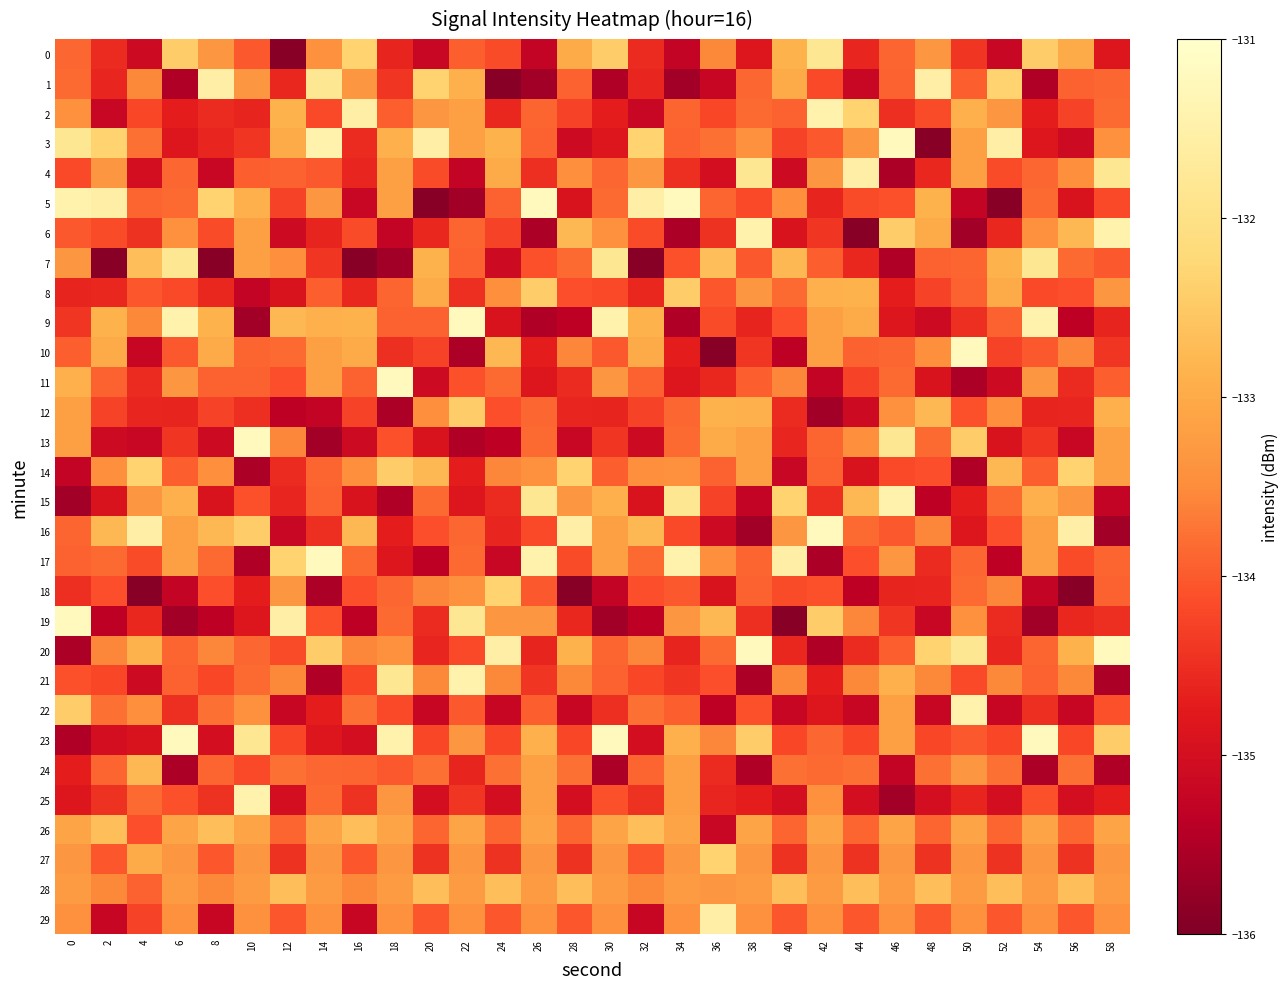

Reading right to left, extract all data points from this chart.

0: 58=-134.8	56=-133.0	54=-132.4	52=-135.2	50=-134.4	48=-133.3	46=-133.9	44=-134.6	42=-131.8	40=-132.9	38=-134.8	36=-133.6	34=-135.3	32=-134.5	30=-132.4	28=-133.0	26=-135.3	24=-134.2	22=-134.0	20=-135.2	18=-134.6	16=-132.3	14=-133.4	12=-135.9	10=-134.0	8=-133.3	6=-132.4	4=-135.1	2=-134.5	0=-133.9
1: 58=-133.9	56=-133.9	54=-135.5	52=-132.3	50=-134.0	48=-131.5	46=-133.9	44=-135.2	42=-134.2	40=-133.0	38=-133.9	36=-135.2	34=-135.6	32=-134.6	30=-135.5	28=-133.9	26=-135.6	24=-135.9	22=-132.9	20=-132.3	18=-134.4	16=-133.3	14=-131.8	12=-134.6	10=-133.3	8=-131.5	6=-135.5	4=-133.6	2=-134.6	0=-133.8
2: 58=-133.8	56=-134.2	54=-134.7	52=-133.3	50=-132.9	48=-134.2	46=-134.5	44=-132.3	42=-131.5	40=-133.9	38=-133.8	36=-134.2	34=-133.9	32=-135.2	30=-134.7	28=-134.2	26=-133.9	24=-134.6	22=-133.2	20=-133.3	18=-134.0	16=-131.5	14=-134.2	12=-132.9	10=-134.6	8=-134.5	6=-134.7	4=-134.2	2=-135.2	0=-133.4
3: 58=-133.4	56=-135.1	54=-134.8	52=-131.5	50=-133.2	48=-135.9	46=-131.2	44=-133.3	42=-134.0	40=-134.2	38=-133.4	36=-133.8	34=-133.9	32=-132.3	30=-134.8	28=-135.1	26=-133.9	24=-132.9	22=-133.2	20=-131.5	18=-132.9	16=-134.5	14=-131.5	12=-133.0	10=-134.4	8=-134.6	6=-134.8	4=-133.8	2=-132.3	0=-131.8
4: 58=-131.8	56=-133.4	54=-133.9	52=-134.2	50=-133.2	48=-134.6	46=-135.5	44=-131.5	42=-133.3	40=-135.1	38=-131.8	36=-135.0	34=-134.5	32=-133.3	30=-133.9	28=-133.4	26=-134.5	24=-133.0	22=-135.3	20=-134.2	18=-133.2	16=-134.6	14=-134.0	12=-133.9	10=-134.0	8=-135.2	6=-133.9	4=-135.0	2=-133.3	0=-134.2
5: 58=-134.2	56=-134.9	54=-133.8	52=-135.9	50=-135.3	48=-132.9	46=-134.1	44=-134.2	42=-134.6	40=-133.4	38=-134.2	36=-133.9	34=-131.2	32=-131.5	30=-133.8	28=-134.9	26=-131.2	24=-133.9	22=-135.6	20=-135.9	18=-133.2	16=-135.2	14=-133.3	12=-134.2	10=-132.9	8=-132.3	6=-133.8	4=-133.9	2=-131.5	0=-131.5
6: 58=-131.5	56=-132.8	54=-133.4	52=-134.6	50=-135.6	48=-133.0	46=-132.4	44=-135.9	42=-134.4	40=-134.9	38=-131.5	36=-134.4	34=-135.5	32=-134.2	30=-133.4	28=-132.8	26=-135.5	24=-134.2	22=-133.9	20=-134.6	18=-135.3	16=-134.2	14=-134.6	12=-135.1	10=-133.2	8=-134.2	6=-133.4	4=-134.4	2=-134.2	0=-134.0
7: 58=-134.0	56=-133.8	54=-131.8	52=-132.9	50=-133.9	48=-133.9	46=-135.5	44=-134.6	42=-134.0	40=-132.8	38=-134.0	36=-132.7	34=-134.1	32=-135.9	30=-131.8	28=-133.8	26=-134.1	24=-135.1	22=-133.9	20=-132.9	18=-135.6	16=-135.9	14=-134.4	12=-133.4	10=-133.2	8=-135.9	6=-131.8	4=-132.7	2=-135.9	0=-133.3
8: 58=-133.3	56=-134.1	54=-134.2	52=-133.0	50=-133.9	48=-134.2	46=-134.7	44=-132.9	42=-132.9	40=-133.8	38=-133.3	36=-134.0	34=-132.4	32=-134.6	30=-134.2	28=-134.1	26=-132.4	24=-133.4	22=-134.5	20=-133.0	18=-133.9	16=-134.6	14=-134.0	12=-134.9	10=-135.3	8=-134.6	6=-134.2	4=-134.0	2=-134.6	0=-134.6
9: 58=-134.6	56=-135.3	54=-131.5	52=-133.9	50=-134.5	48=-135.1	46=-134.8	44=-133.0	42=-133.2	40=-134.1	38=-134.6	36=-134.2	34=-135.5	32=-132.9	30=-131.5	28=-135.3	26=-135.5	24=-134.9	22=-131.2	20=-133.9	18=-133.9	16=-132.9	14=-132.9	12=-132.8	10=-135.6	8=-132.9	6=-131.5	4=-133.6	2=-132.9	0=-134.4
10: 58=-134.4	56=-133.6	54=-134.0	52=-134.2	50=-131.2	48=-133.4	46=-133.9	44=-133.9	42=-133.2	40=-135.3	38=-134.4	36=-135.9	34=-134.7	32=-133.0	30=-134.0	28=-133.6	26=-134.7	24=-132.8	22=-135.5	20=-134.2	18=-134.5	16=-133.0	14=-133.2	12=-133.8	10=-133.9	8=-133.0	6=-134.0	4=-135.2	2=-133.0	0=-134.0
11: 58=-134.0	56=-134.5	54=-133.3	52=-135.1	50=-135.5	48=-134.9	46=-133.8	44=-134.2	42=-135.3	40=-133.6	38=-134.0	36=-134.6	34=-134.8	32=-133.9	30=-133.3	28=-134.5	26=-134.8	24=-133.8	22=-134.1	20=-135.1	18=-131.2	16=-133.9	14=-133.2	12=-134.1	10=-133.9	8=-133.9	6=-133.3	4=-134.5	2=-133.9	0=-132.9
12: 58=-132.9	56=-134.6	54=-134.6	52=-133.4	50=-134.1	48=-132.8	46=-133.4	44=-135.1	42=-135.6	40=-134.5	38=-132.9	36=-132.9	34=-133.9	32=-134.2	30=-134.6	28=-134.6	26=-133.9	24=-134.1	22=-132.4	20=-133.4	18=-135.5	16=-134.2	14=-135.3	12=-135.3	10=-134.5	8=-134.2	6=-134.6	4=-134.6	2=-134.2	0=-133.2
13: 58=-133.2	56=-135.2	54=-134.4	52=-134.9	50=-132.4	48=-133.8	46=-131.8	44=-133.4	42=-133.9	40=-134.6	38=-133.2	36=-133.0	34=-133.8	32=-135.1	30=-134.4	28=-135.2	26=-133.8	24=-135.3	22=-135.5	20=-134.9	18=-134.1	16=-135.1	14=-135.6	12=-133.6	10=-131.2	8=-135.1	6=-134.4	4=-135.2	2=-135.1	0=-133.2
14: 58=-133.2	56=-132.3	54=-134.0	52=-132.8	50=-135.5	48=-134.1	46=-134.2	44=-134.9	42=-133.9	40=-135.2	38=-133.2	36=-133.9	34=-133.4	32=-133.4	30=-134.0	28=-132.3	26=-133.4	24=-133.6	22=-134.7	20=-132.8	18=-132.4	16=-133.4	14=-133.9	12=-134.5	10=-135.5	8=-133.4	6=-134.0	4=-132.3	2=-133.4	0=-135.3
15: 58=-135.3	56=-133.3	54=-132.9	52=-133.8	50=-134.7	48=-135.3	46=-131.5	44=-132.8	42=-134.5	40=-132.3	38=-135.3	36=-134.2	34=-131.8	32=-134.9	30=-132.9	28=-133.3	26=-131.8	24=-134.5	22=-134.8	20=-133.8	18=-135.5	16=-134.9	14=-133.9	12=-134.6	10=-134.1	8=-134.9	6=-132.9	4=-133.3	2=-134.9	0=-135.6
16: 58=-135.6	56=-131.5	54=-133.2	52=-134.1	50=-134.8	48=-133.6	46=-134.0	44=-133.8	42=-131.2	40=-133.3	38=-135.6	36=-135.1	34=-134.2	32=-132.8	30=-133.2	28=-131.5	26=-134.2	24=-134.6	22=-133.9	20=-134.1	18=-134.7	16=-132.8	14=-134.5	12=-135.2	10=-132.4	8=-132.8	6=-133.2	4=-131.5	2=-132.8	0=-133.9
17: 58=-133.9	56=-134.2	54=-133.2	52=-135.3	50=-133.9	48=-134.5	46=-133.3	44=-134.1	42=-135.5	40=-131.5	38=-133.9	36=-133.4	34=-131.5	32=-133.8	30=-133.2	28=-134.2	26=-131.5	24=-135.2	22=-133.8	20=-135.3	18=-134.8	16=-133.8	14=-131.2	12=-132.3	10=-135.5	8=-133.8	6=-133.2	4=-134.2	2=-133.8	0=-133.9
18: 58=-133.9	56=-135.9	54=-135.3	52=-133.6	50=-133.8	48=-134.6	46=-134.6	44=-135.3	42=-134.1	40=-134.2	38=-133.9	36=-134.9	34=-134.0	32=-134.1	30=-135.3	28=-135.9	26=-134.0	24=-132.3	22=-133.4	20=-133.6	18=-133.9	16=-134.1	14=-135.5	12=-133.3	10=-134.7	8=-134.1	6=-135.3	4=-135.9	2=-134.1	0=-134.5
19: 58=-134.5	56=-134.6	54=-135.6	52=-134.5	50=-133.4	48=-135.2	46=-134.4	44=-133.6	42=-132.4	40=-135.9	38=-134.5	36=-132.8	34=-133.3	32=-135.3	30=-135.6	28=-134.6	26=-133.3	24=-133.3	22=-131.8	20=-134.5	18=-133.8	16=-135.3	14=-134.1	12=-131.5	10=-134.8	8=-135.3	6=-135.6	4=-134.6	2=-135.3	0=-131.2
20: 58=-131.2	56=-132.9	54=-133.9	52=-134.6	50=-131.8	48=-132.3	46=-134.0	44=-134.5	42=-135.5	40=-134.6	38=-131.2	36=-133.8	34=-134.6	32=-133.6	30=-133.9	28=-132.9	26=-134.6	24=-131.5	22=-134.2	20=-134.6	18=-133.4	16=-133.6	14=-132.4	12=-134.2	10=-133.9	8=-133.6	6=-133.9	4=-132.9	2=-133.6	0=-135.5
21: 58=-135.5	56=-133.6	54=-133.9	52=-133.6	50=-134.2	48=-133.6	46=-132.9	44=-133.6	42=-134.7	40=-133.6	38=-135.5	36=-134.1	34=-134.4	32=-134.2	30=-133.9	28=-133.6	26=-134.4	24=-133.6	22=-131.5	20=-133.6	18=-131.8	16=-134.2	14=-135.5	12=-133.6	10=-133.8	8=-134.2	6=-133.9	4=-135.1	2=-134.2	0=-134.1
22: 58=-134.1	56=-135.2	54=-134.5	52=-135.2	50=-131.5	48=-135.2	46=-133.2	44=-135.2	42=-134.8	40=-135.2	38=-134.1	36=-135.3	34=-134.0	32=-133.8	30=-134.5	28=-135.2	26=-134.0	24=-135.2	22=-134.0	20=-135.2	18=-134.2	16=-133.8	14=-134.7	12=-135.2	10=-133.4	8=-133.8	6=-134.5	4=-133.4	2=-133.8	0=-132.4
23: 58=-132.4	56=-134.2	54=-131.2	52=-134.2	50=-134.0	48=-134.2	46=-133.2	44=-134.2	42=-133.9	40=-134.2	38=-132.4	36=-133.6	34=-132.9	32=-135.0	30=-131.2	28=-134.2	26=-132.9	24=-134.2	22=-133.3	20=-134.2	18=-131.5	16=-135.0	14=-134.8	12=-134.2	10=-131.8	8=-135.0	6=-131.2	4=-134.9	2=-135.0	0=-135.5
24: 58=-135.5	56=-133.8	54=-135.5	52=-133.8	50=-133.3	48=-133.8	46=-135.3	44=-133.8	42=-133.8	40=-133.8	38=-135.5	36=-134.5	34=-133.2	32=-133.9	30=-135.5	28=-133.8	26=-133.2	24=-133.8	22=-134.6	20=-133.8	18=-134.0	16=-133.9	14=-133.9	12=-133.8	10=-134.2	8=-133.9	6=-135.5	4=-132.8	2=-133.9	0=-134.7
25: 58=-134.7	56=-135.0	54=-134.1	52=-135.0	50=-134.6	48=-135.0	46=-135.6	44=-135.0	42=-133.4	40=-135.0	38=-134.7	36=-134.6	34=-133.2	32=-134.4	30=-134.1	28=-135.0	26=-133.2	24=-135.0	22=-134.4	20=-135.0	18=-133.3	16=-134.4	14=-133.8	12=-135.0	10=-131.5	8=-134.4	6=-134.1	4=-133.8	2=-134.4	0=-134.8
26: 58=-133.1	56=-133.9	54=-133.1	52=-133.9	50=-133.1	48=-133.9	46=-133.1	44=-133.9	42=-133.1	40=-133.9	38=-133.1	36=-135.2	34=-133.1	32=-132.7	30=-133.1	28=-133.9	26=-133.1	24=-133.9	22=-133.1	20=-133.9	18=-133.1	16=-132.7	14=-133.1	12=-133.9	10=-133.1	8=-132.7	6=-133.1	4=-134.1	2=-132.7	0=-133.1
27: 58=-133.3	56=-134.4	54=-133.3	52=-134.4	50=-133.3	48=-134.4	46=-133.3	44=-134.4	42=-133.3	40=-134.4	38=-133.3	36=-132.3	34=-133.3	32=-134.0	30=-133.3	28=-134.4	26=-133.3	24=-134.4	22=-133.3	20=-134.4	18=-133.3	16=-134.0	14=-133.3	12=-134.4	10=-133.3	8=-134.0	6=-133.3	4=-133.0	2=-134.0	0=-133.3
28: 58=-133.2	56=-132.7	54=-133.2	52=-132.7	50=-133.2	48=-132.7	46=-133.2	44=-132.7	42=-133.2	40=-132.7	38=-133.2	36=-133.3	34=-133.2	32=-133.6	30=-133.2	28=-132.7	26=-133.2	24=-132.7	22=-133.2	20=-132.7	18=-133.2	16=-133.6	14=-133.2	12=-132.7	10=-133.2	8=-133.6	6=-133.2	4=-133.9	2=-133.6	0=-133.2
29: 58=-133.4	56=-134.0	54=-133.4	52=-134.0	50=-133.4	48=-134.0	46=-133.4	44=-134.0	42=-133.4	40=-134.0	38=-133.4	36=-131.5	34=-133.4	32=-135.2	30=-133.4	28=-134.0	26=-133.4	24=-134.0	22=-133.4	20=-134.0	18=-133.4	16=-135.2	14=-133.4	12=-134.0	10=-133.4	8=-135.2	6=-133.4	4=-134.2	2=-135.2	0=-133.4